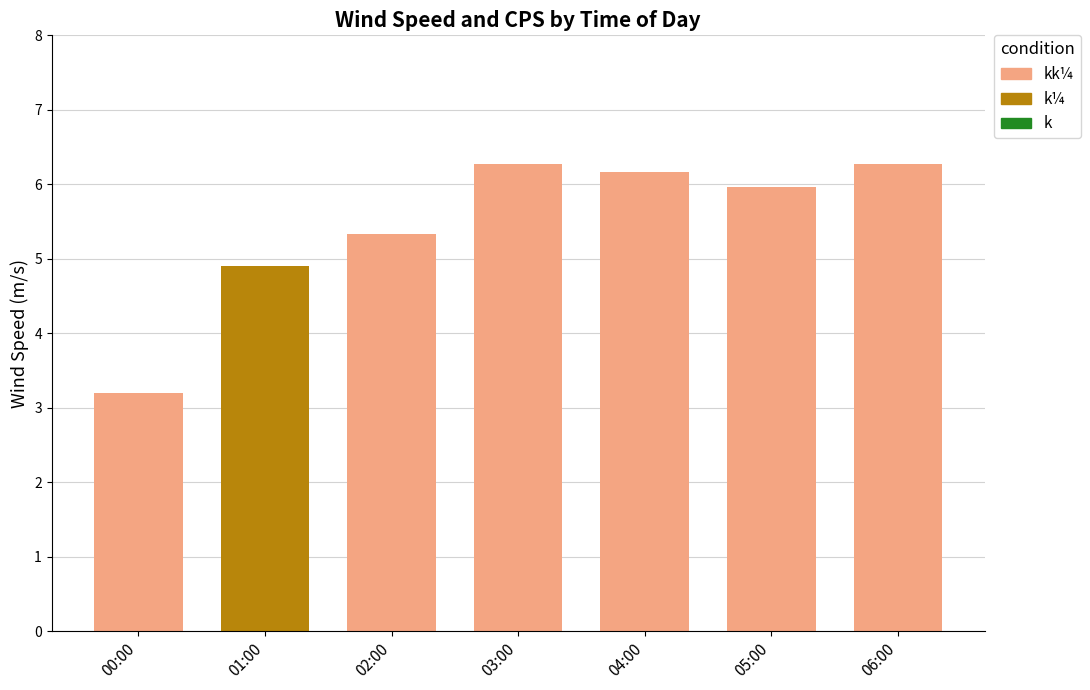

Reading left to right, transcribe all the data shown in this chart.

kk¼: 00:00=3.2	01:00=0.0	02:00=5.3	03:00=6.3	04:00=6.2	05:00=6.0	06:00=6.3
k¼: 00:00=0.0	01:00=4.9	02:00=0.0	03:00=0.0	04:00=0.0	05:00=0.0	06:00=0.0
k: 00:00=0.0	01:00=0.0	02:00=0.0	03:00=0.0	04:00=0.0	05:00=0.0	06:00=0.0